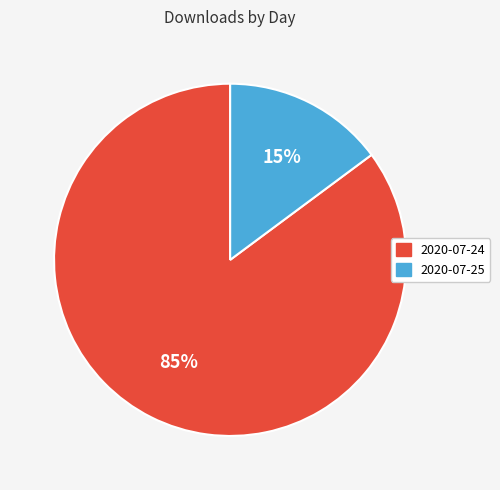

Rank the categories by value from lowest to highest.

2020-07-25, 2020-07-24